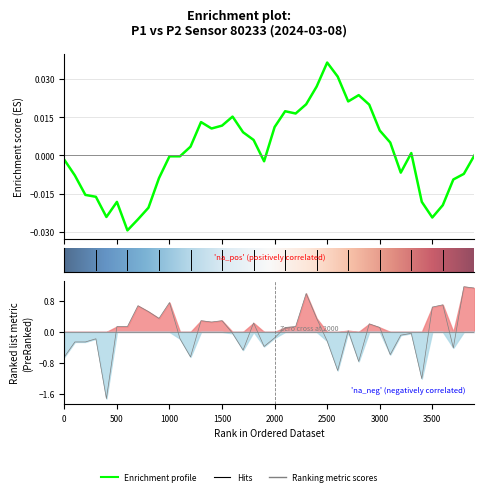

Is this an area chart (filled region under the line)?

No